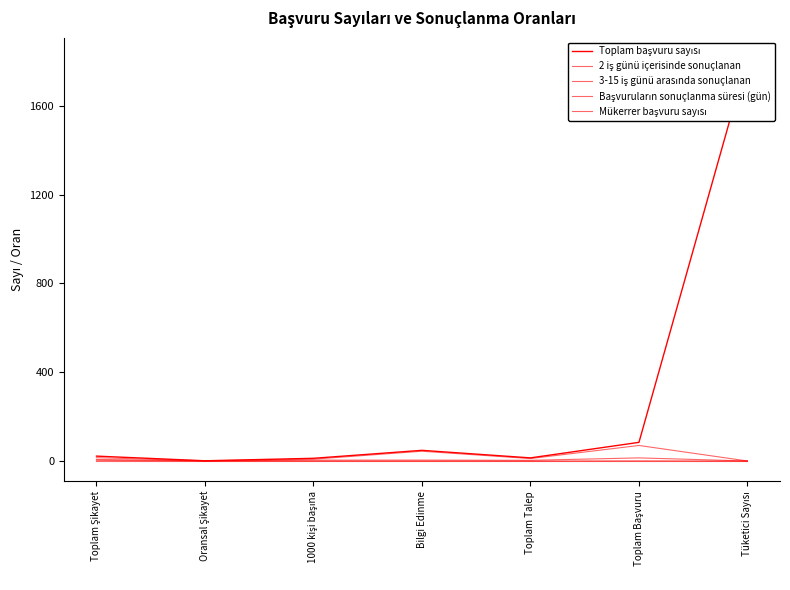

Where is the first local maximum for Toplam başvuru sayısı?

Bilgi Edinme